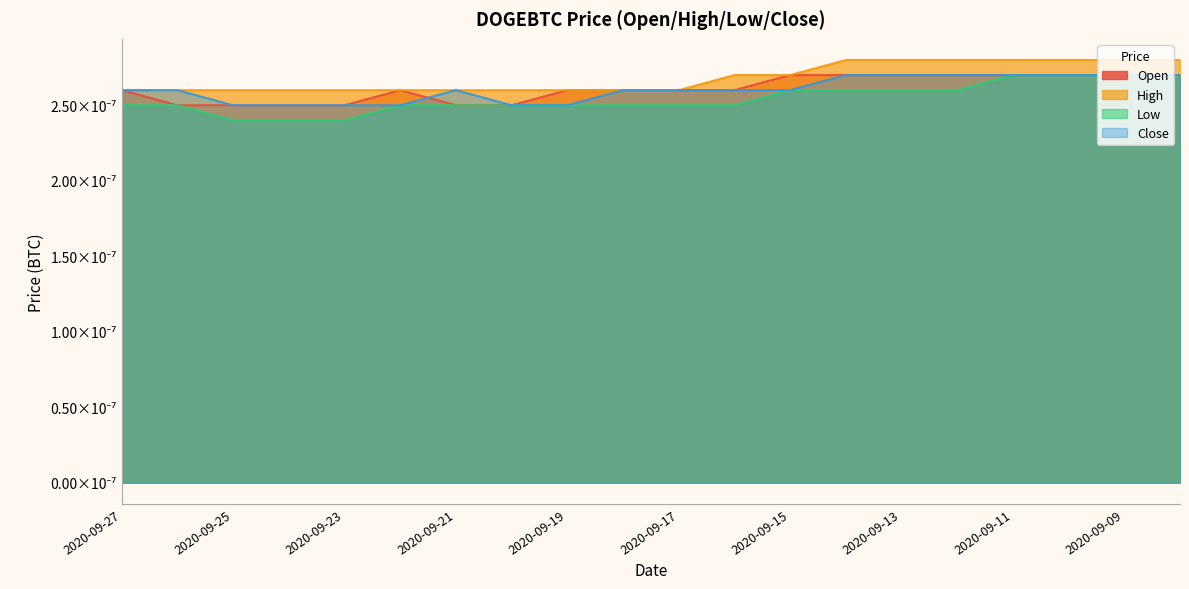

Where is High nearest to the value 0?

2020-09-27